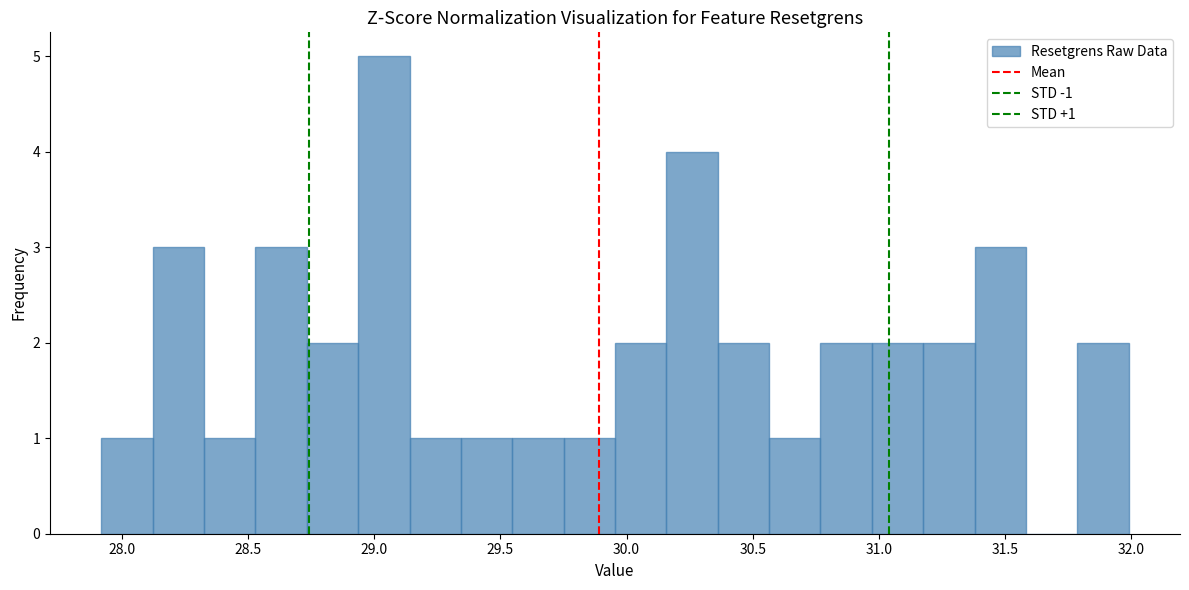

Which range on the x-axis has the tallest bar?

28.95 to 29.15